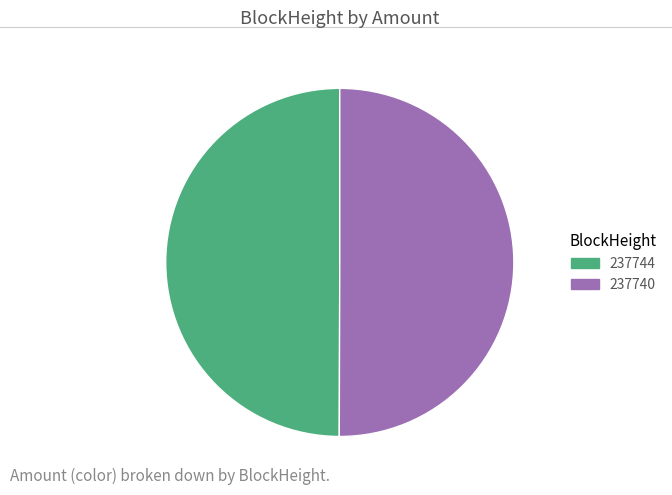

The 237744 slice represents 50% of the pie. True or false?

True